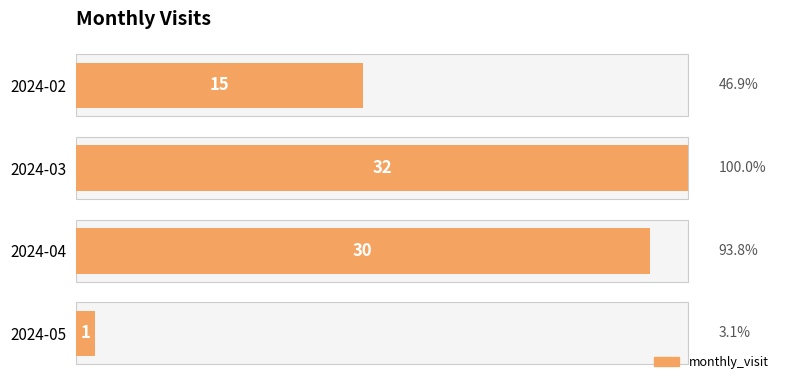

What is the average value?

20